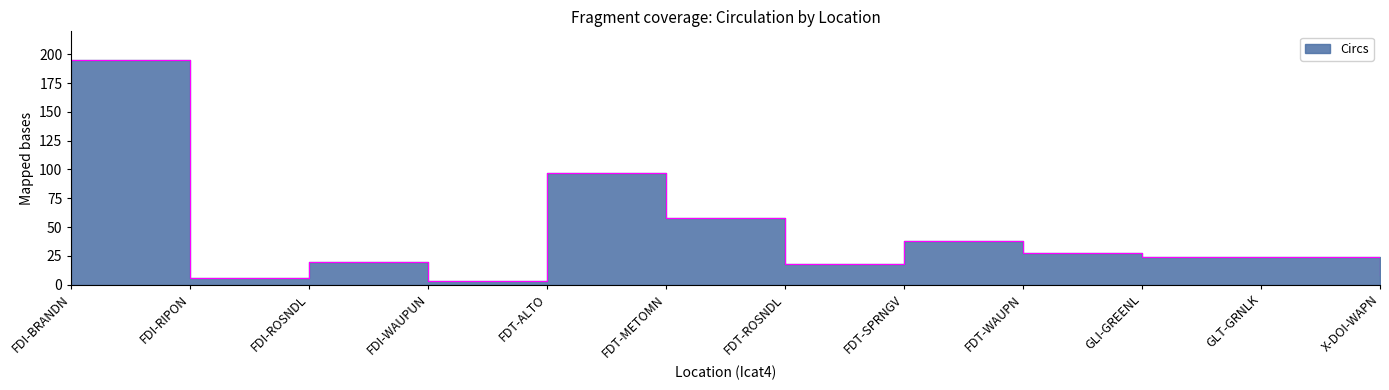

Rank the categories by value from highest to lowest.

FDI-BRANDN, FDT-ALTO, FDT-METOMN, FDT-SPRNGV, FDT-WAUPN, GLI-GREENL, GLT-GRNLK, FDI-ROSNDL, FDT-ROSNDL, X-DOI-WAPN, FDI-RIPON, FDI-WAUPUN